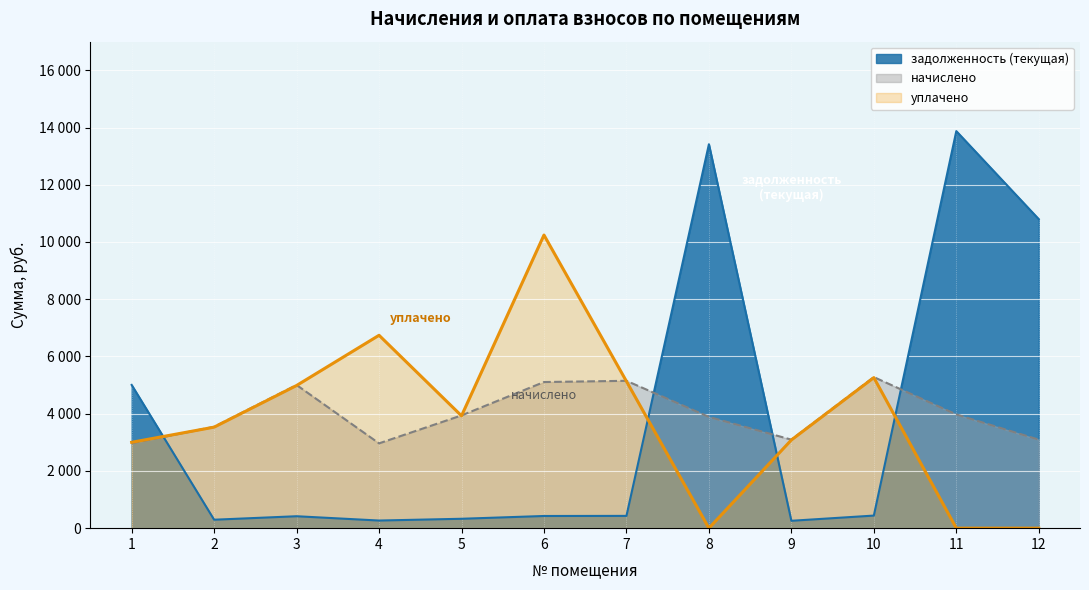

At which category does the chart reach its peak across all series?

11